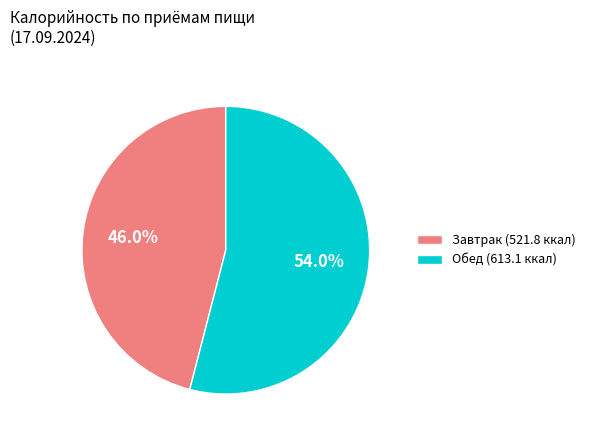

Approximately how many times larger is the value at Обед (613.1 ккал) compared to Завтрак (521.8 ккал)?

1.2